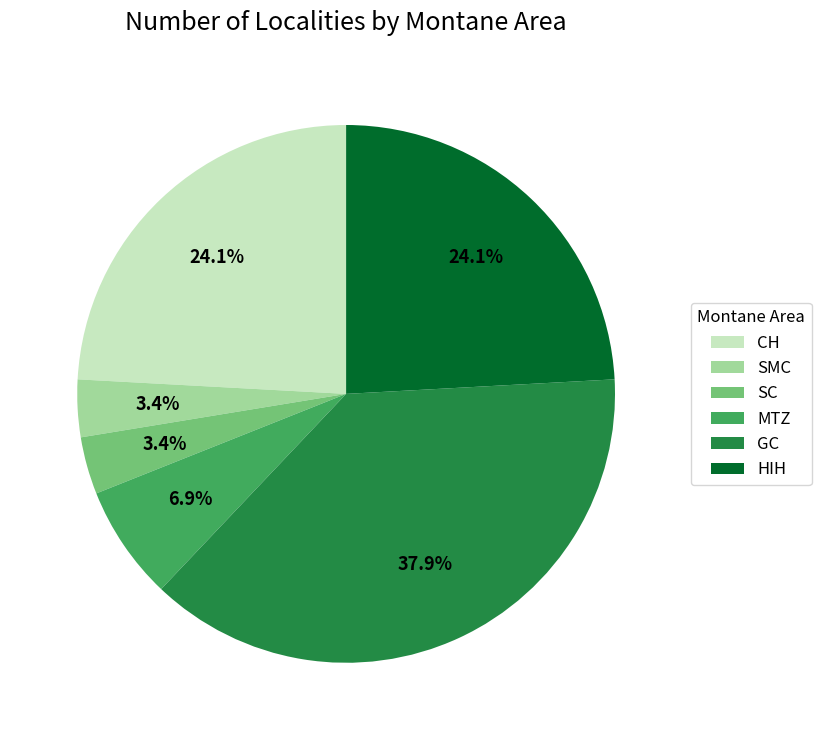

Between MTZ and SC, which is larger?

MTZ